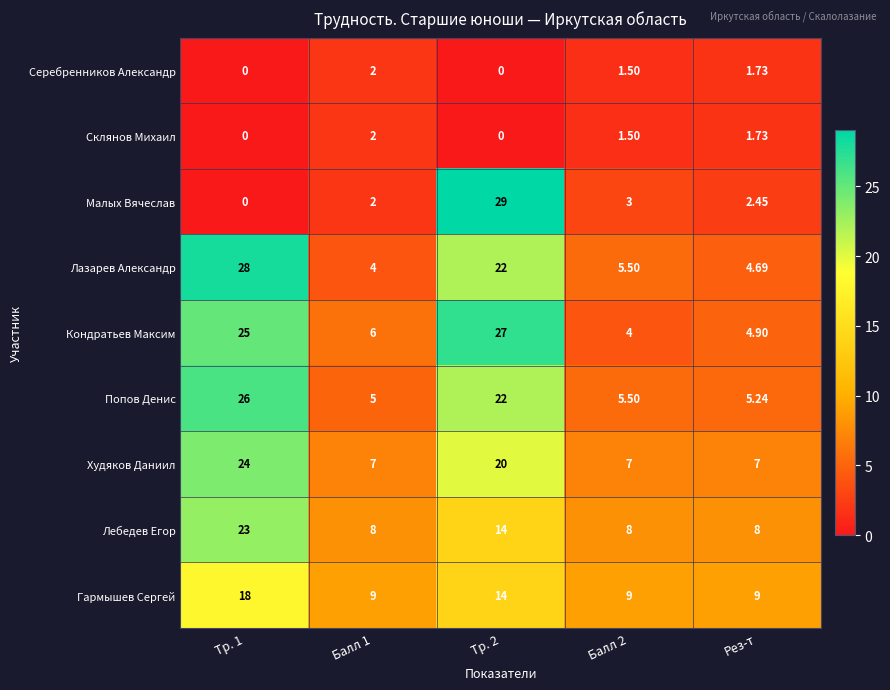

Which series has the largest total across all categories?

Кондратьев Максим